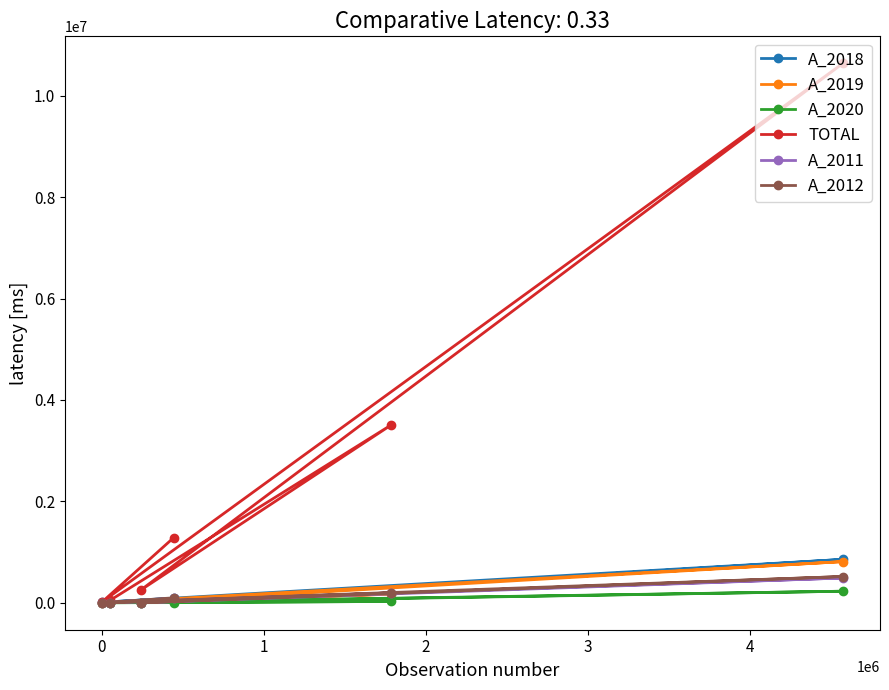

What is the greatest value displayed?

10640412